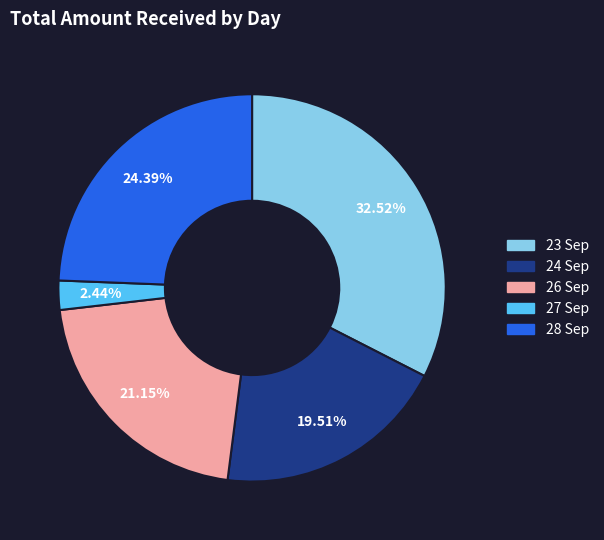

How many slices are in this pie chart?

5